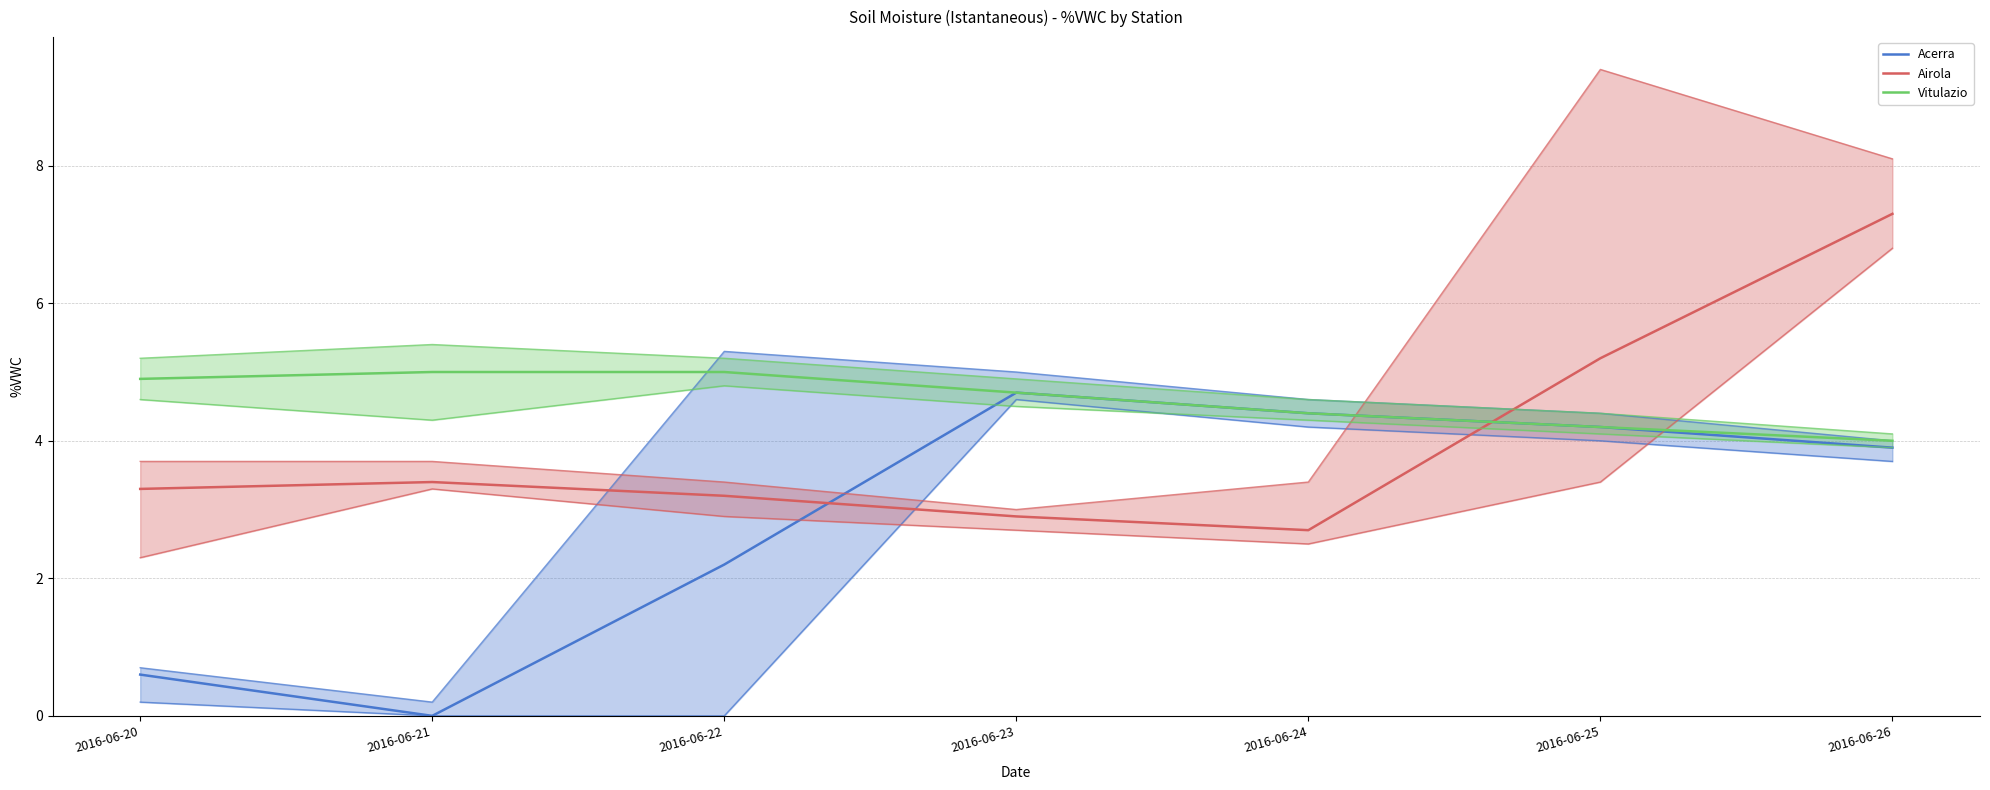

How many times do Acerra and Airola cross each other?

2